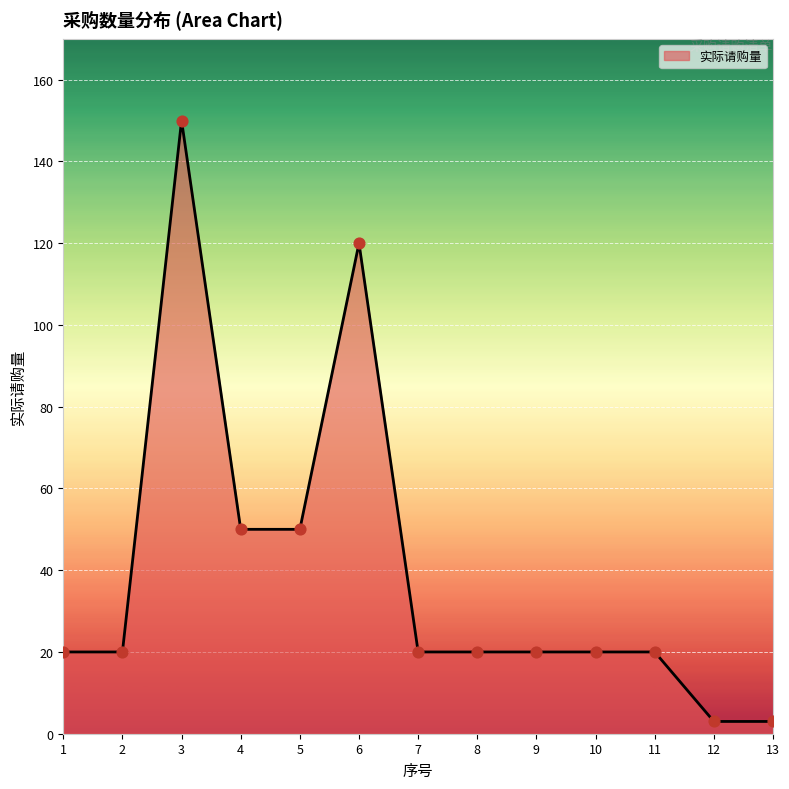

What is the ratio of the value at 11 to the value at 7?

1.0